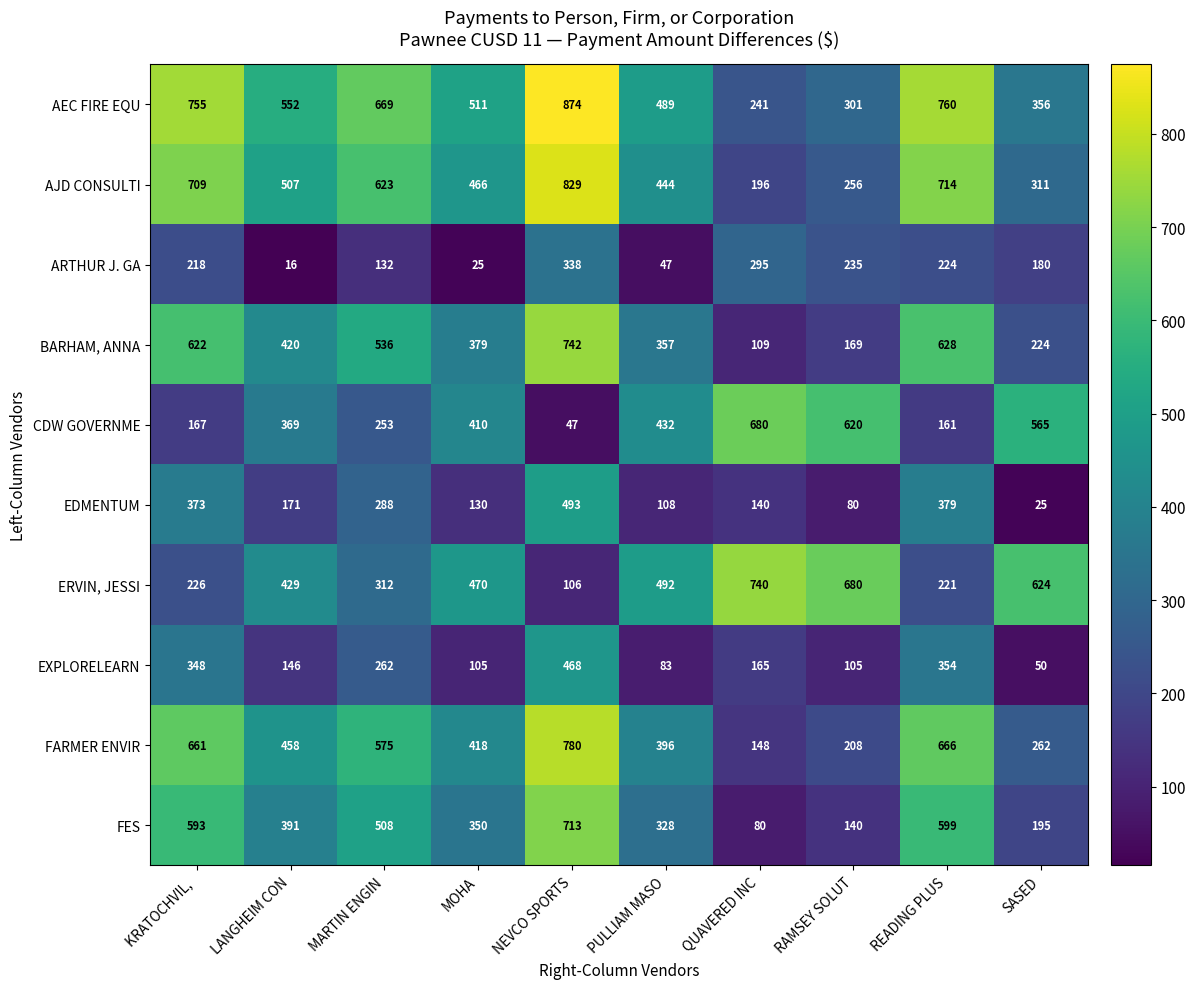

What is the spread (max minus min) of values at KRATOCHVIL, ?

588